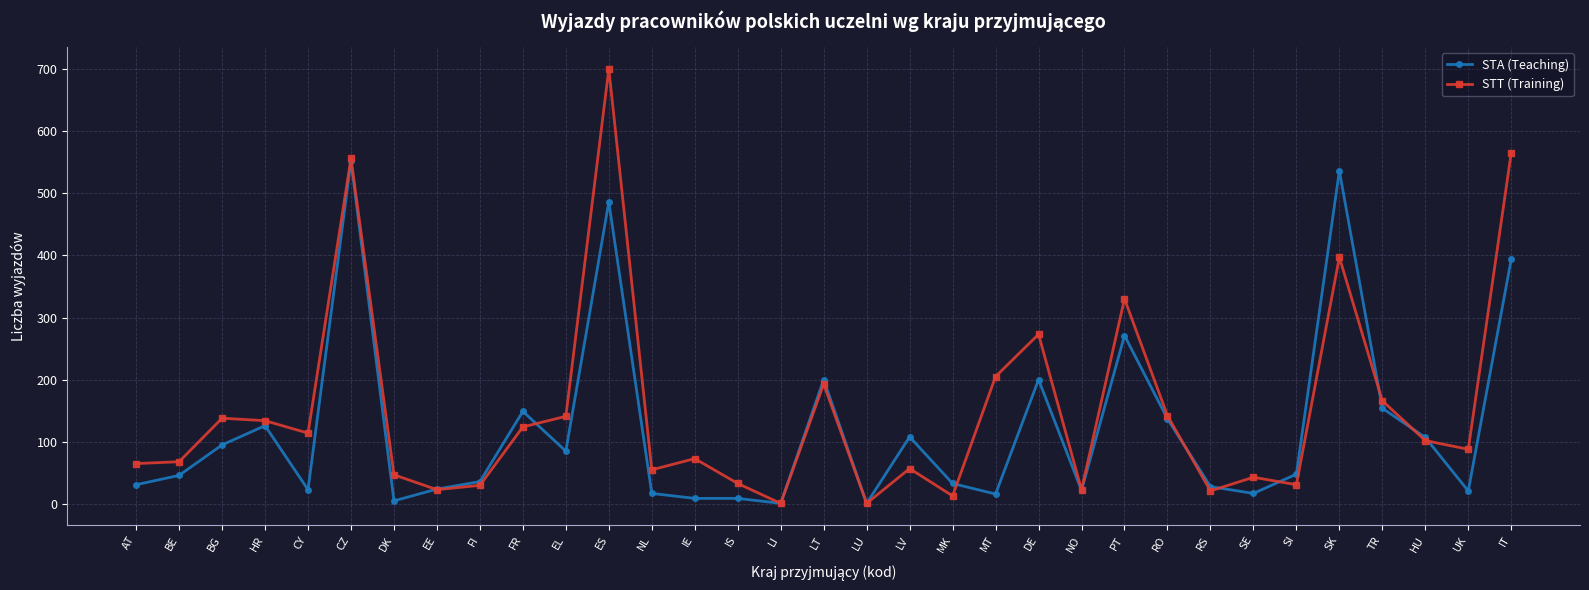

Is this an area chart (filled region under the line)?

No